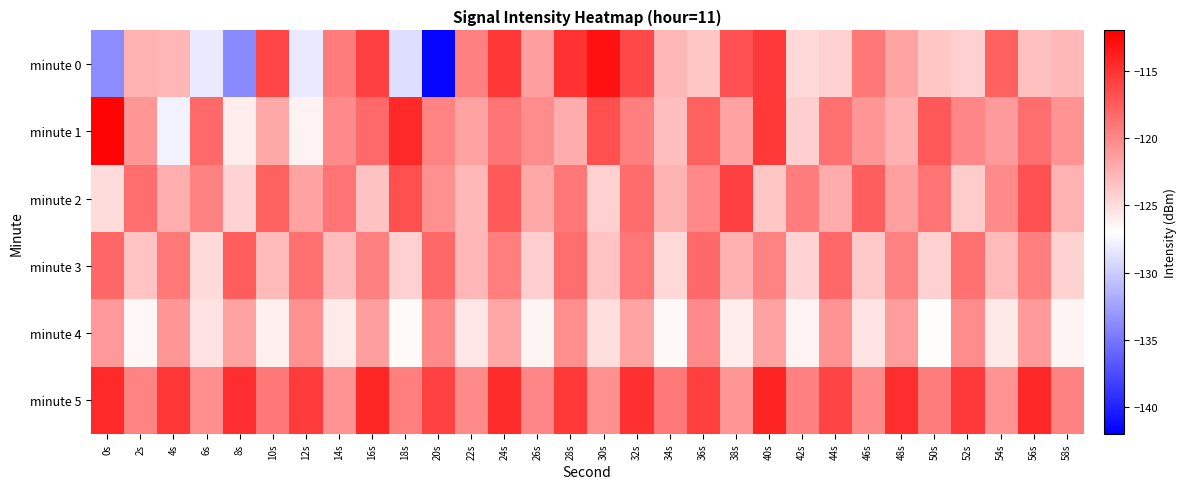

Reading left to right, what are all the values shown in this chart?

minute 0: 0s=-133.7	2s=-122.5	4s=-122.7	6s=-128.2	8s=-133.8	10s=-116.1	12s=-128.2	14s=-119.3	16s=-115.8	18s=-128.9	20s=-141.7	22s=-119.6	24s=-115.2	26s=-121.3	28s=-115.0	30s=-113.1	32s=-116.4	34s=-122.7	36s=-123.7	38s=-116.9	40s=-115.4	42s=-124.7	44s=-124.4	46s=-119.0	48s=-121.7	50s=-123.7	52s=-124.3	54s=-117.6	56s=-123.4	58s=-122.9
minute 1: 0s=-112.3	2s=-120.9	4s=-127.8	6s=-118.3	8s=-125.9	10s=-121.9	12s=-126.2	14s=-120.1	16s=-118.3	18s=-114.5	20s=-119.8	22s=-121.5	24s=-118.9	26s=-120.3	28s=-122.1	30s=-116.7	32s=-119.4	34s=-123.2	36s=-117.8	38s=-121.6	40s=-115.3	42s=-124.1	44s=-118.6	46s=-120.8	48s=-122.4	50s=-117.2	52s=-119.9	54s=-121.1	56s=-118.5	58s=-120.7
minute 2: 0s=-125.0	2s=-118.5	4s=-122.3	6s=-119.7	8s=-124.5	10s=-117.8	12s=-121.6	14s=-118.9	16s=-123.4	18s=-116.7	20s=-120.5	22s=-122.8	24s=-117.3	26s=-121.9	28s=-119.1	30s=-124.2	32s=-118.4	34s=-122.6	36s=-120.0	38s=-115.8	40s=-123.7	42s=-119.3	44s=-122.1	46s=-117.6	48s=-121.4	50s=-118.8	52s=-124.0	54s=-120.2	56s=-116.9	58s=-122.5
minute 3: 0s=-118.0	2s=-123.5	4s=-119.2	6s=-124.8	8s=-117.4	10s=-122.9	12s=-118.7	14s=-123.1	16s=-119.6	18s=-124.3	20s=-118.2	22s=-122.7	24s=-119.4	26s=-124.1	28s=-118.5	30s=-123.6	32s=-119.0	34s=-124.7	36s=-118.3	38s=-122.4	40s=-119.8	42s=-124.5	44s=-118.1	46s=-123.8	48s=-119.7	50s=-124.2	52s=-118.6	54s=-123.0	56s=-119.5	58s=-124.4
minute 4: 0s=-121.0	2s=-126.5	4s=-120.8	6s=-125.3	8s=-121.6	10s=-126.1	12s=-120.5	14s=-125.8	16s=-121.3	18s=-126.7	20s=-120.2	22s=-125.5	24s=-121.8	26s=-126.3	28s=-120.4	30s=-125.1	32s=-121.7	34s=-126.6	36s=-120.1	38s=-125.9	40s=-121.5	42s=-126.2	44s=-120.7	46s=-125.4	48s=-121.2	50s=-126.8	52s=-120.3	54s=-125.6	56s=-121.1	58s=-126.4
minute 5: 0s=-114.5	2s=-119.8	4s=-115.2	6s=-120.4	8s=-114.8	10s=-119.1	12s=-115.6	14s=-120.7	16s=-114.3	18s=-119.5	20s=-115.9	22s=-120.2	24s=-114.6	26s=-119.9	28s=-115.3	30s=-120.5	32s=-114.9	34s=-119.2	36s=-115.7	38s=-120.8	40s=-114.2	42s=-119.6	44s=-116.0	46s=-120.1	48s=-114.7	50s=-119.3	52s=-115.5	54s=-120.6	56s=-114.4	58s=-119.7